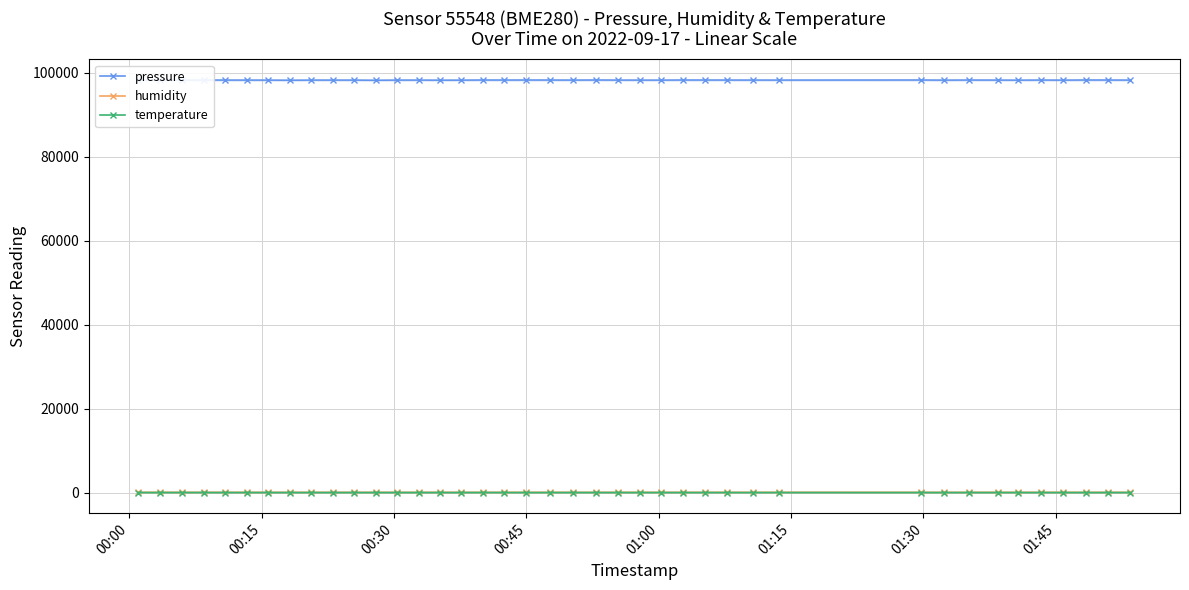

True or false: temperature and humidity intersect in this chart.

False